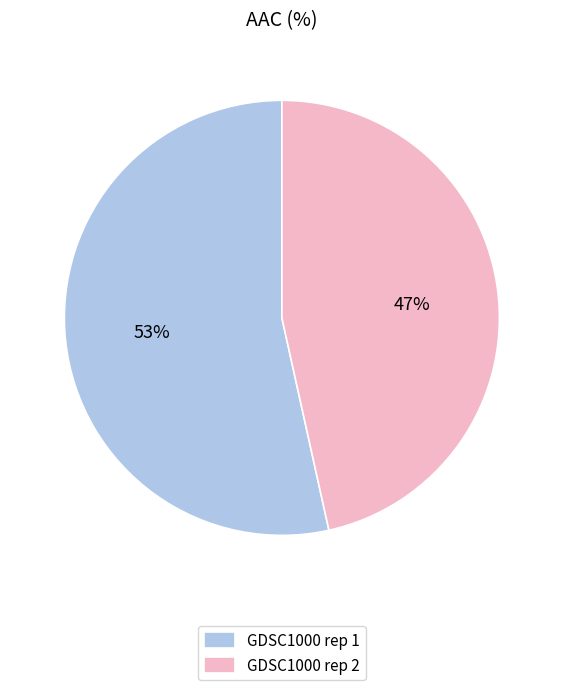

Rank the categories by value from highest to lowest.

GDSC1000 rep 1, GDSC1000 rep 2